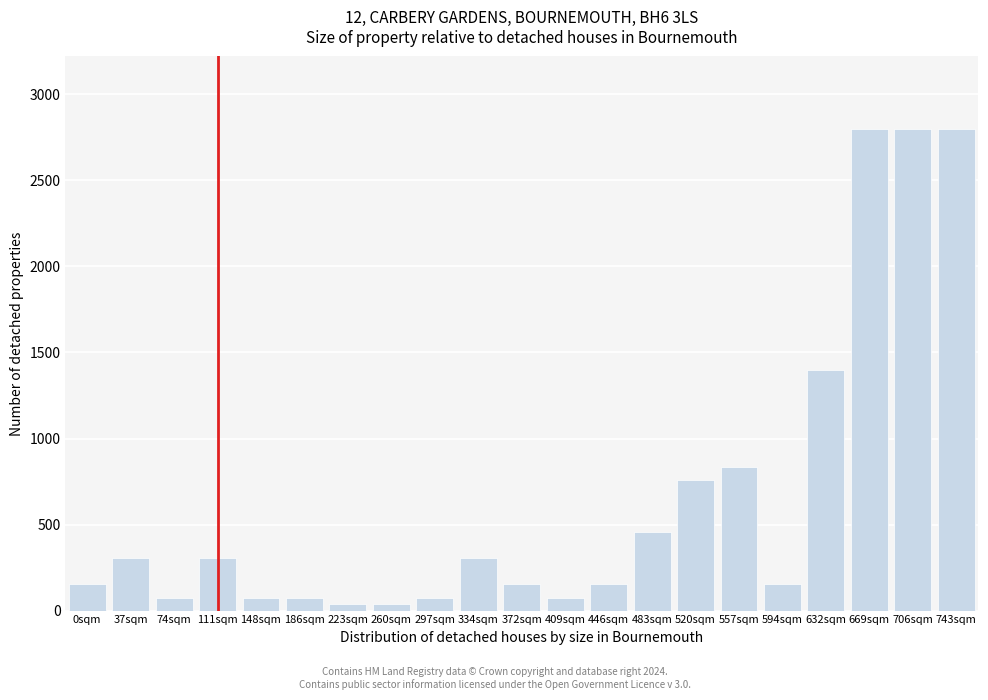

Reading left to right, what are all the values shown in this chart?

0sqm=152	37sqm=304	74sqm=76	111sqm=304	148sqm=76	186sqm=76	223sqm=38	260sqm=38	297sqm=76	334sqm=304	372sqm=152	409sqm=76	446sqm=152	483sqm=456	520sqm=760	557sqm=836	594sqm=152	632sqm=1400	669sqm=2800	706sqm=2800	743sqm=2800